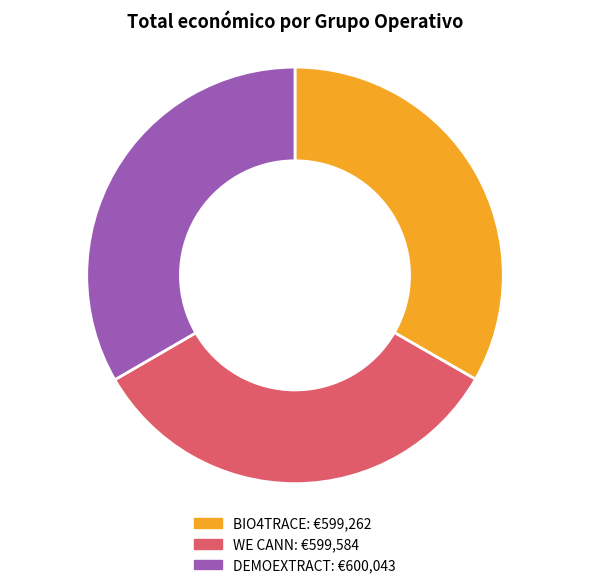

What is the ratio of the value at WE CANN to the value at BIO4TRACE?

1.0